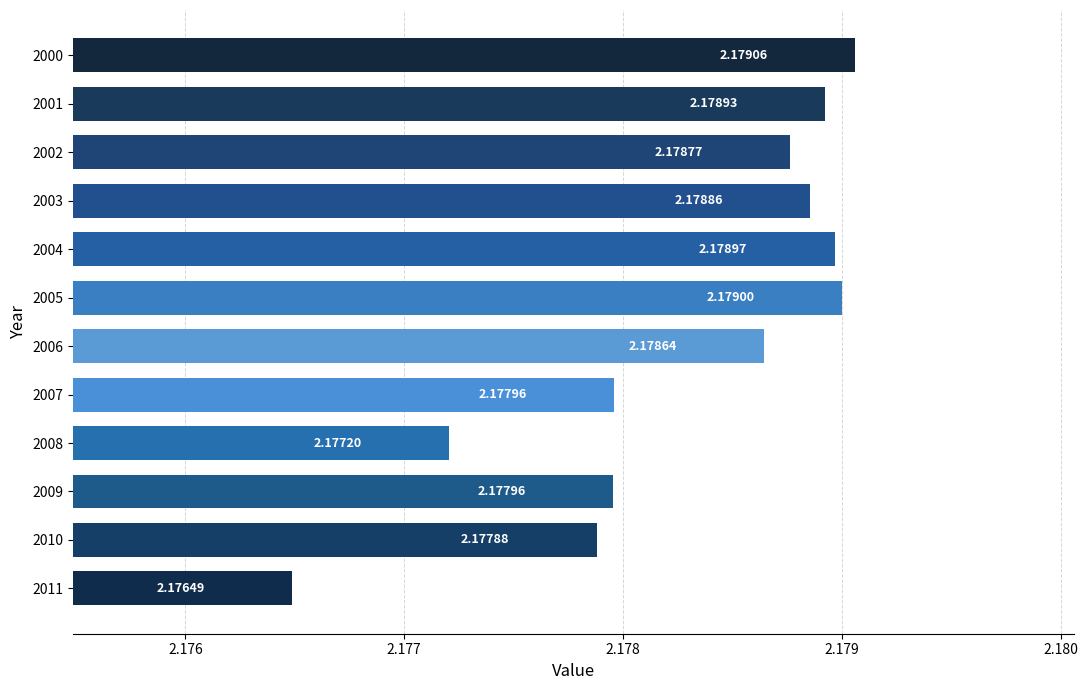

What is the sum of the values at 2007 and 2011?

4.4